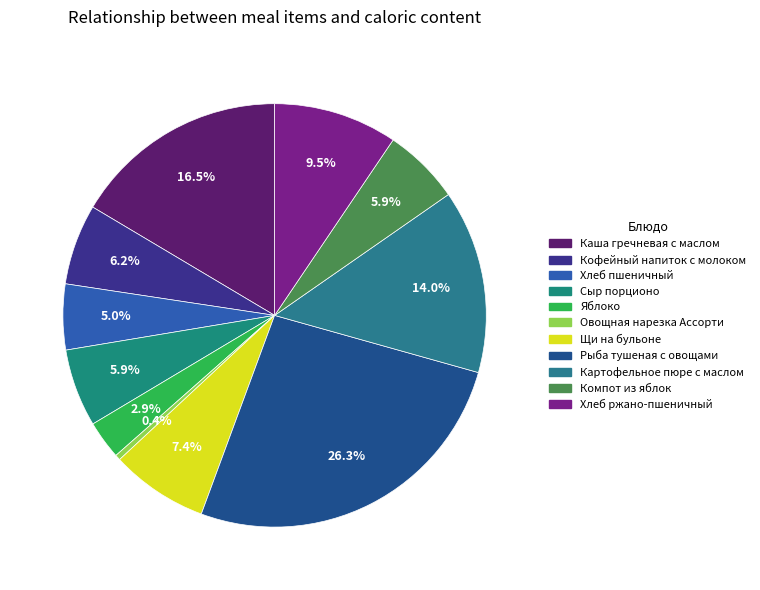

The Овощная нарезка Ассорти slice represents 15% of the pie. True or false?

False